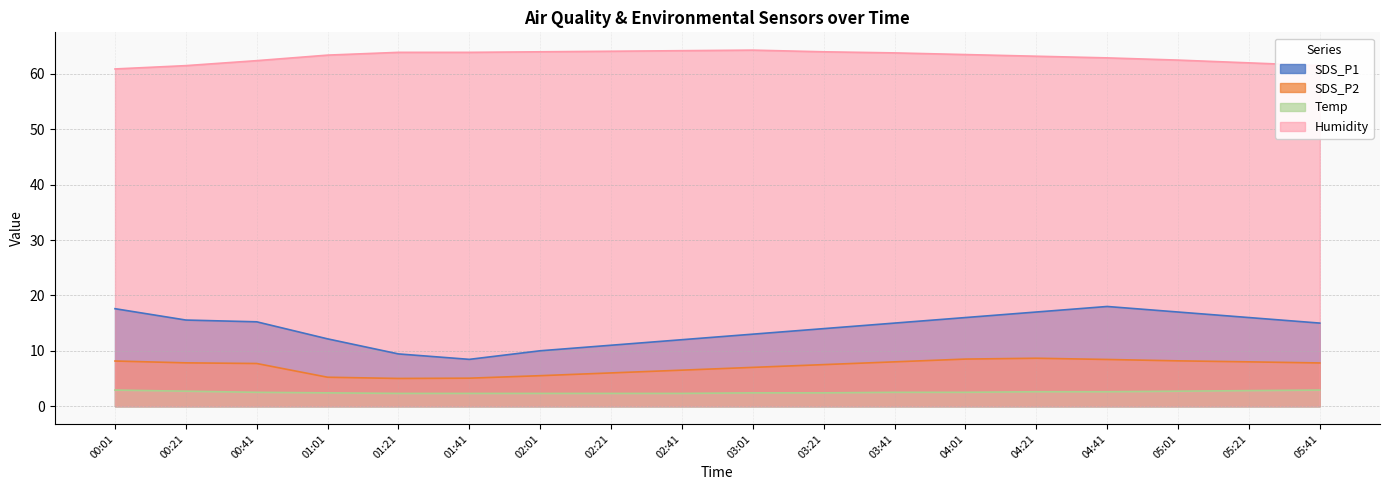

Reading left to right, extract all data points from this chart.

SDS_P1: 17.6	15.6	15.2	12.2	9.4	8.4	10.0	11.0	12.0	13.0	14.0	15.0	16.0	17.0	18.0	17.0	16.0	15.0
SDS_P2: 8.2	7.8	7.7	5.2	5.0	5.0	5.5	6.0	6.5	7.0	7.5	8.0	8.5	8.7	8.4	8.2	8.0	7.8
Temp: 2.9	2.7	2.5	2.4	2.3	2.3	2.3	2.3	2.3	2.4	2.4	2.5	2.5	2.6	2.6	2.7	2.8	2.9
Humidity: 60.9	61.5	62.4	63.4	63.9	63.9	64.0	64.1	64.2	64.3	64.0	63.8	63.5	63.2	62.9	62.5	62.0	61.5